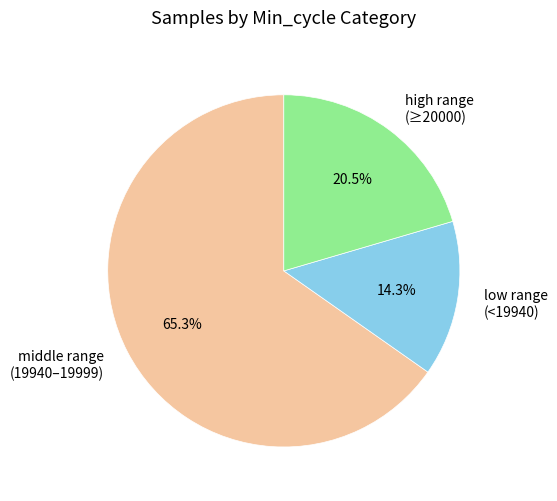

Which category has the biggest portion of the pie?

middle range (19940–19999)